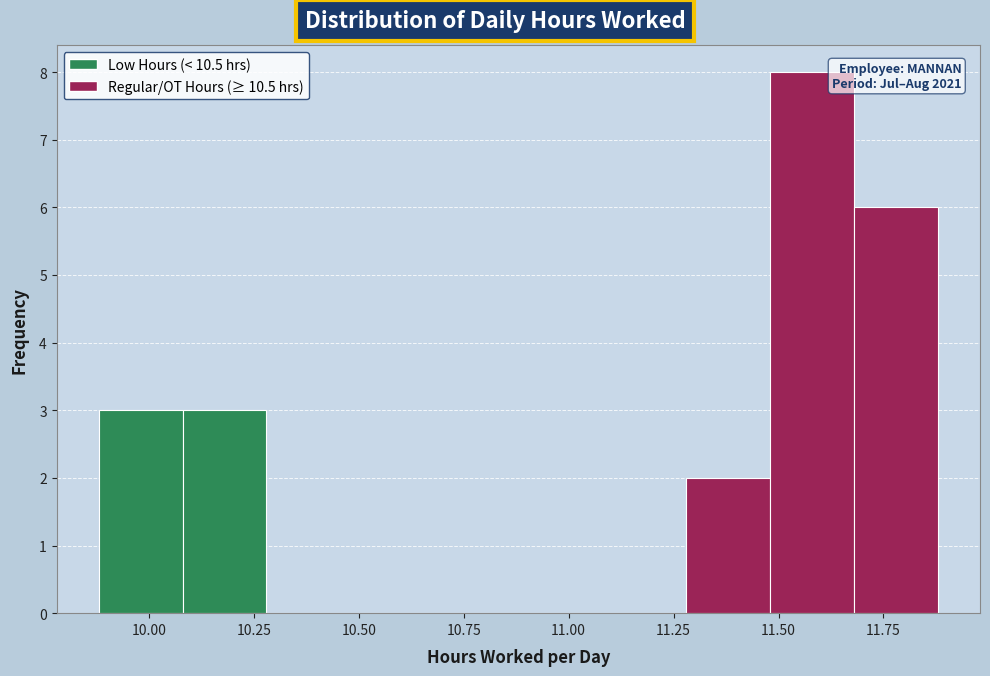

Which range on the x-axis has the tallest bar?

11.48 to 11.68